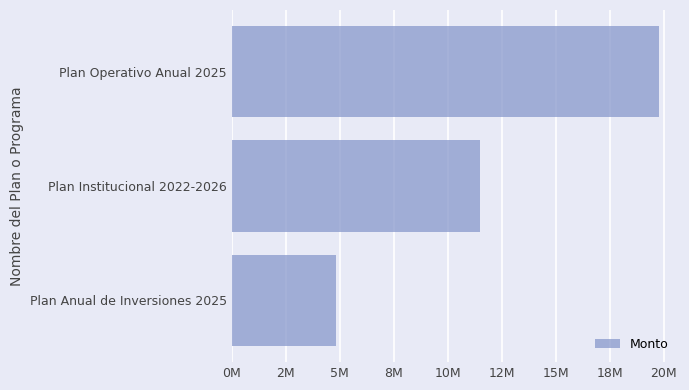

Does the chart contain any negative values?

No